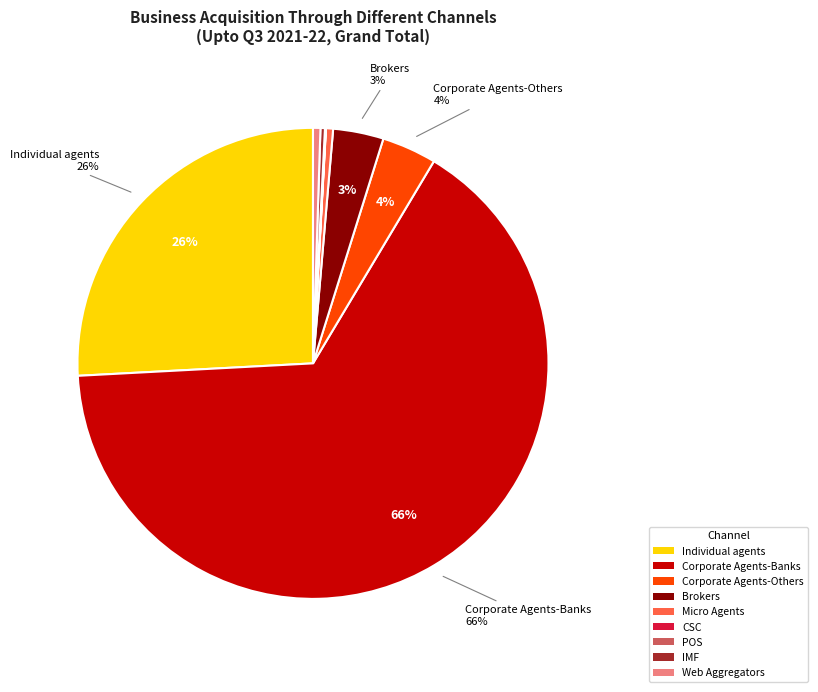

Do Web Aggregators and Corporate Agents-Banks together represent more than half of the pie?

Yes